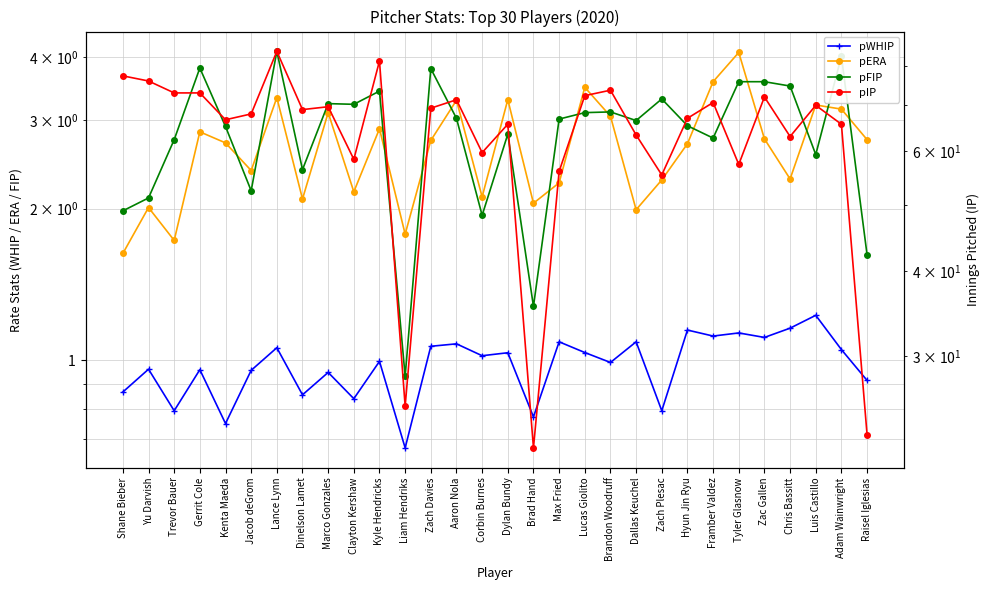

True or false: pERA has more than 1 interior local peaks.

True